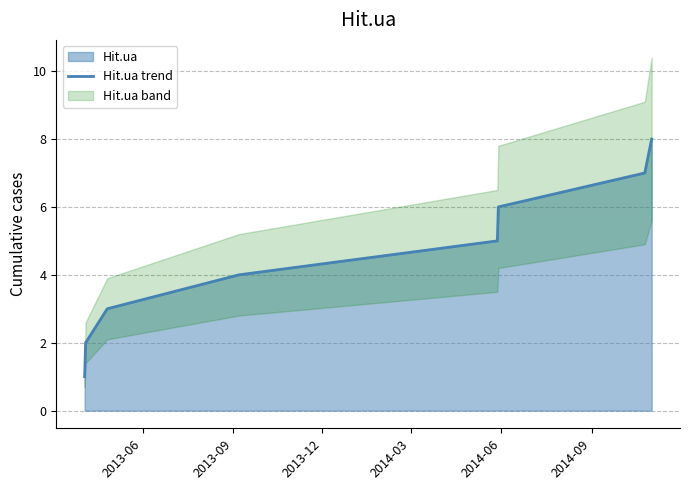

What is the label of the 8th point from the right?

2013-06